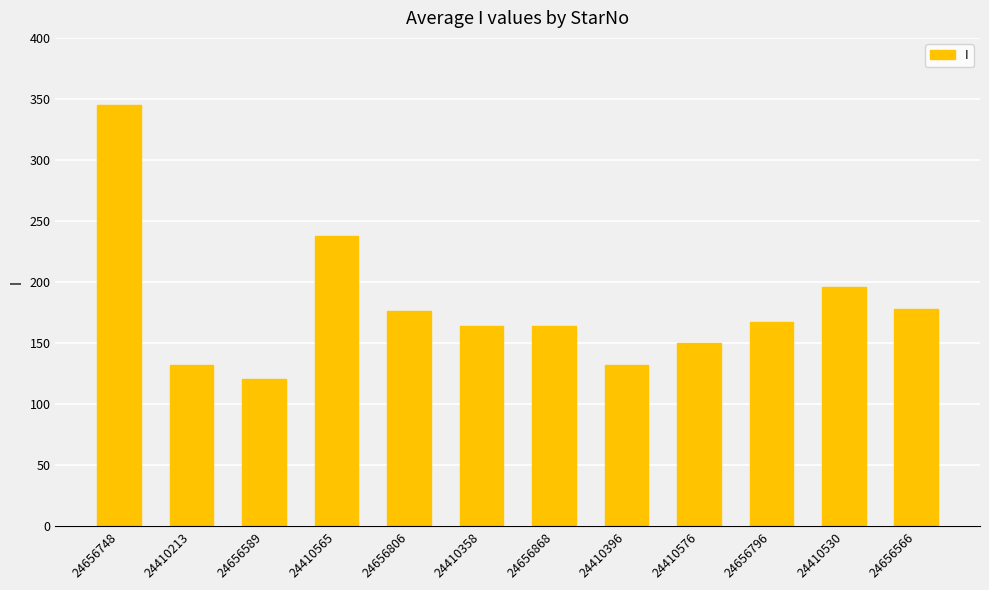

What is the value of the 2nd bar from the left?

132.3